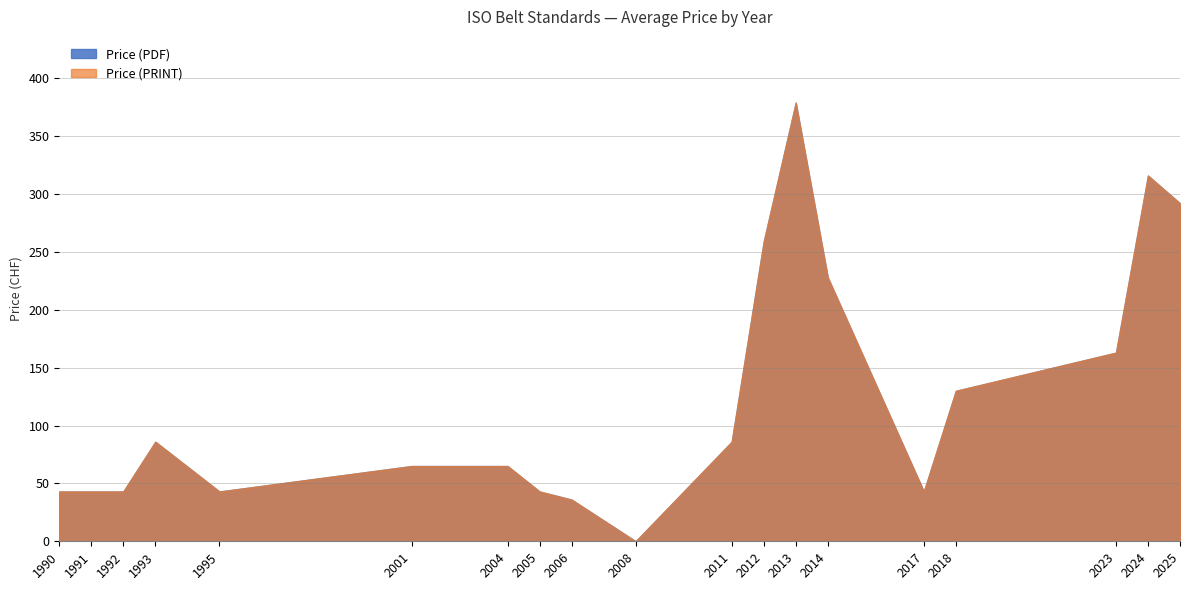

True or false: Price (PRINT) and Price (PDF) intersect in this chart.

False